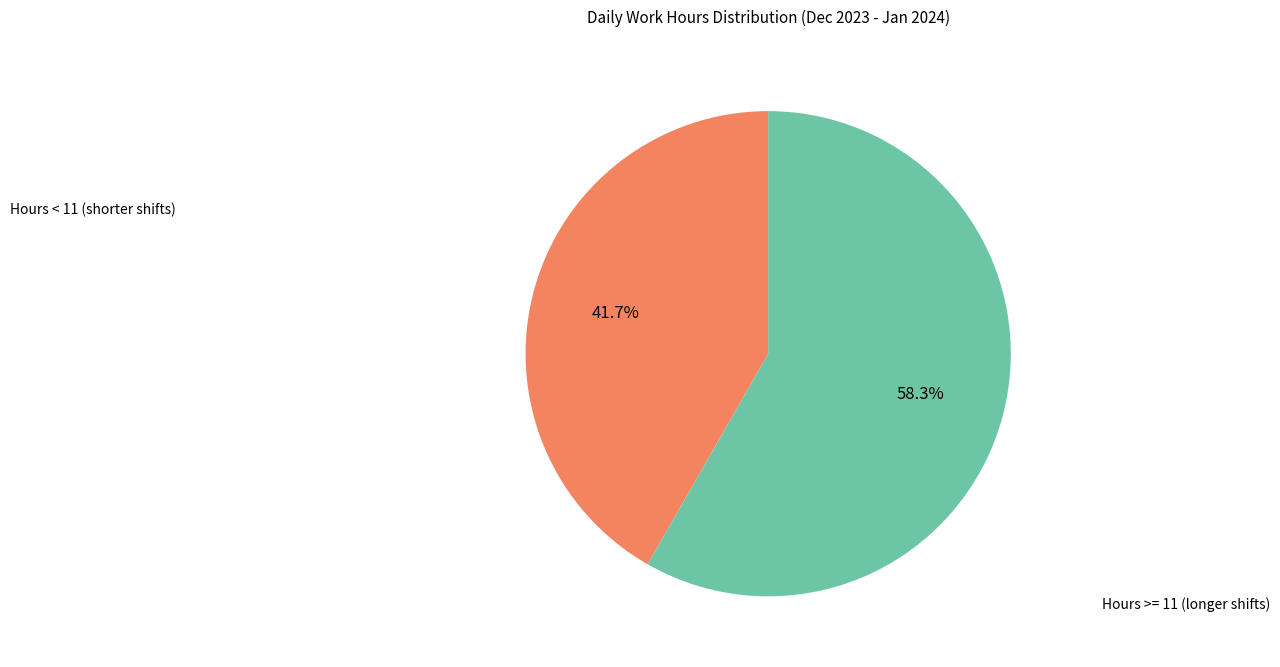

To the nearest percent, what is the difference between the largest and smallest slice percentages?

17%